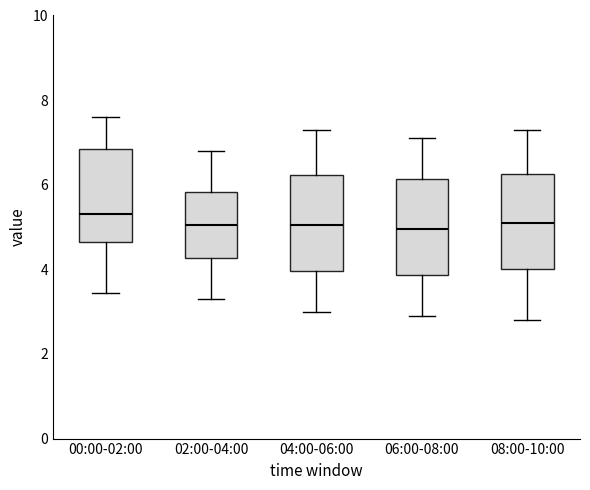

Reading left to right, transcribe this box plot: for each box, give where its median line is, the range the box spans, and where its two whiskers end, as read against the y-axis. The values are not printed on the chart, so give them approximately, as read against the axis.

00:00-02:00: median 5.4, box 4.6 to 6.8, whiskers 3.4 to 7.6
02:00-04:00: median 5.0, box 4.2 to 5.8, whiskers 3.4 to 6.8
04:00-06:00: median 5.0, box 4.0 to 6.2, whiskers 3.0 to 7.4
06:00-08:00: median 5.0, box 3.8 to 6.2, whiskers 3.0 to 7.2
08:00-10:00: median 5.2, box 4.0 to 6.2, whiskers 2.8 to 7.4